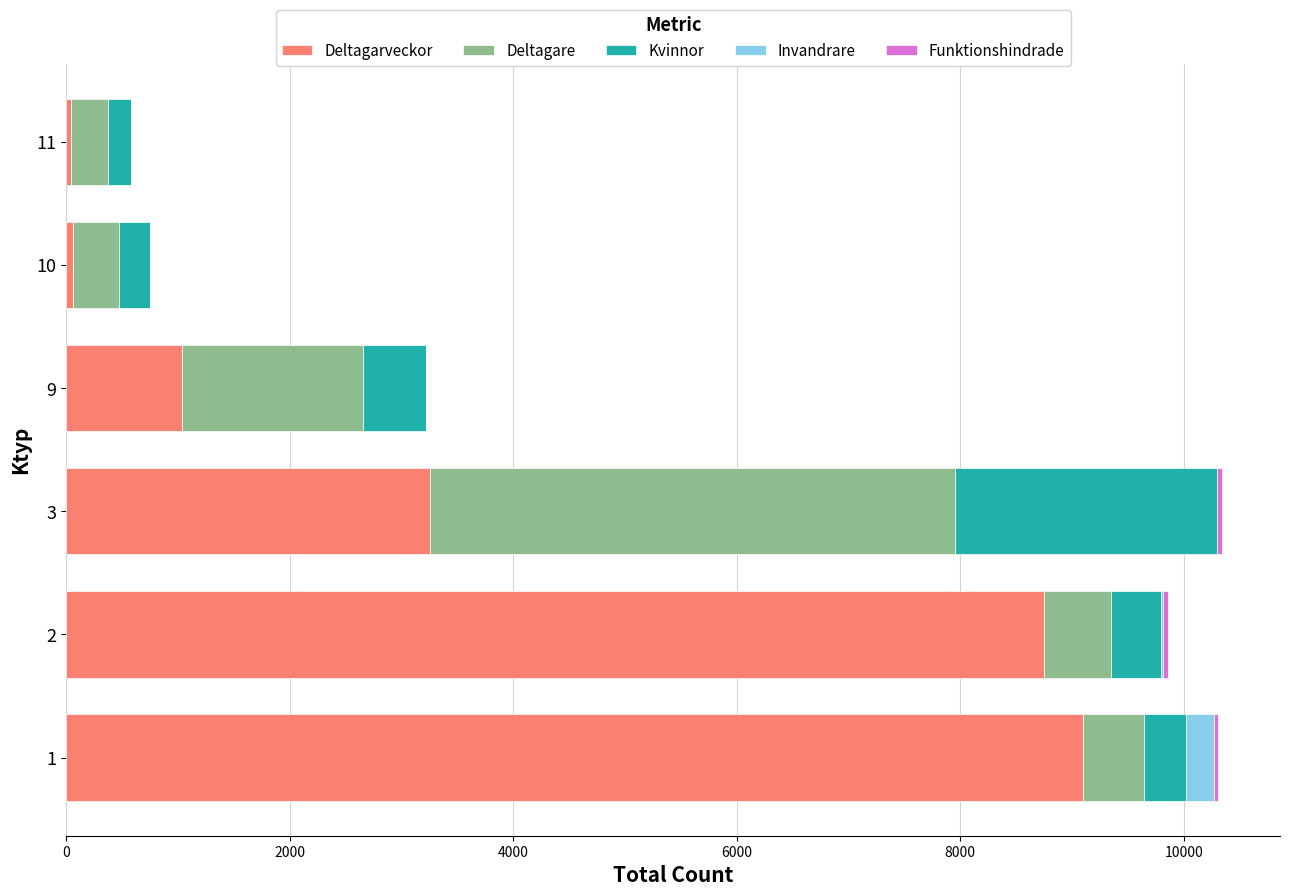

What is the difference between the maximum and minimum values in the Kvinnor series?

2135